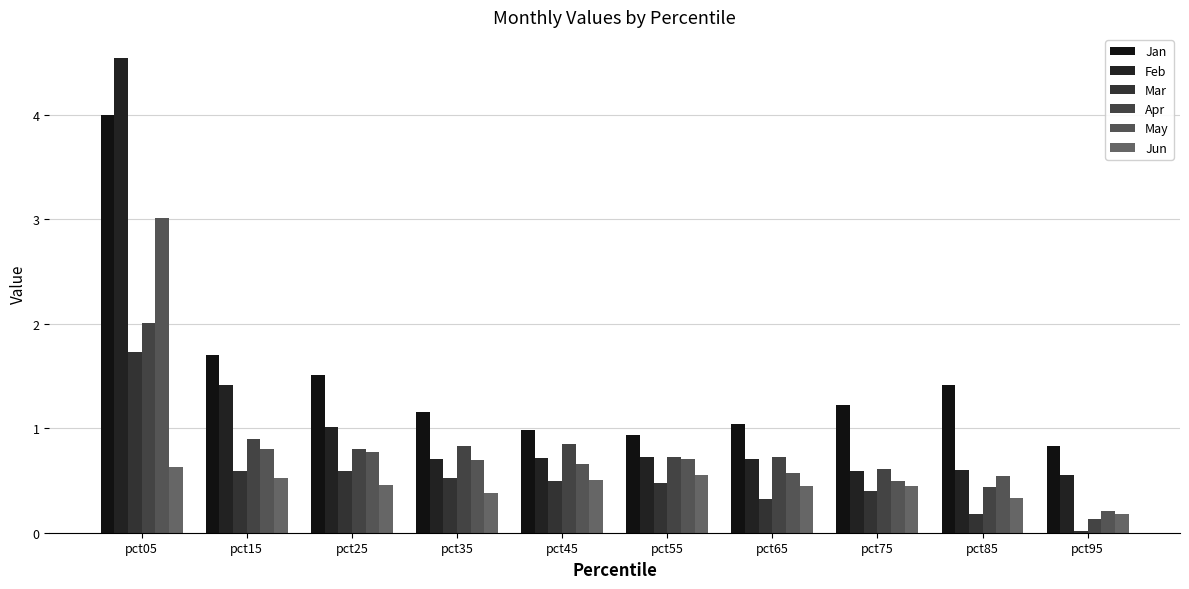

Which series has the largest total across all categories?

Jan